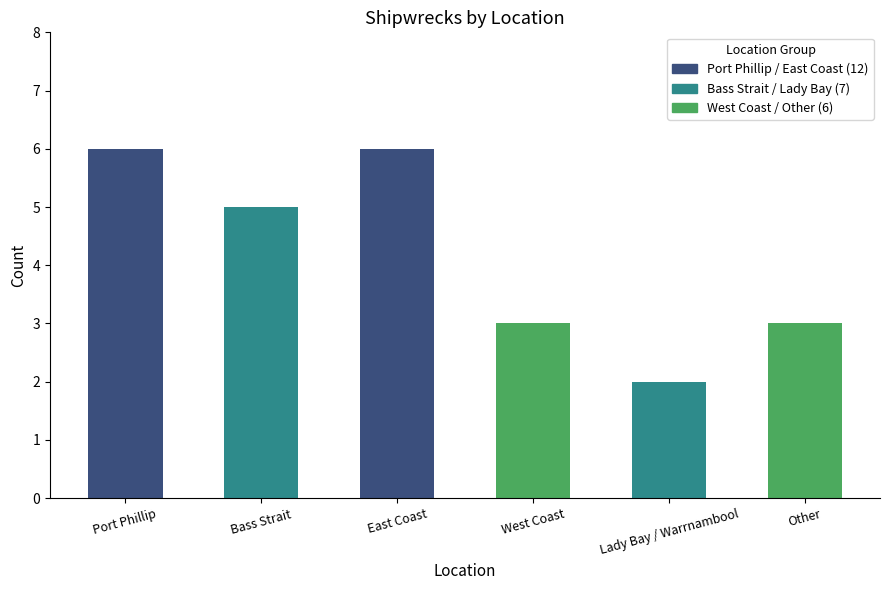

What value does the data have at East Coast?

6